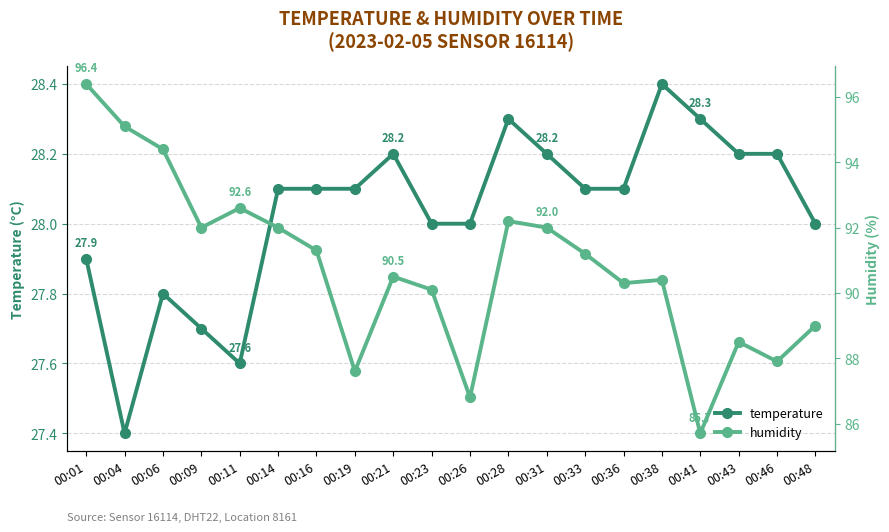

What is the greatest value displayed?

96.4